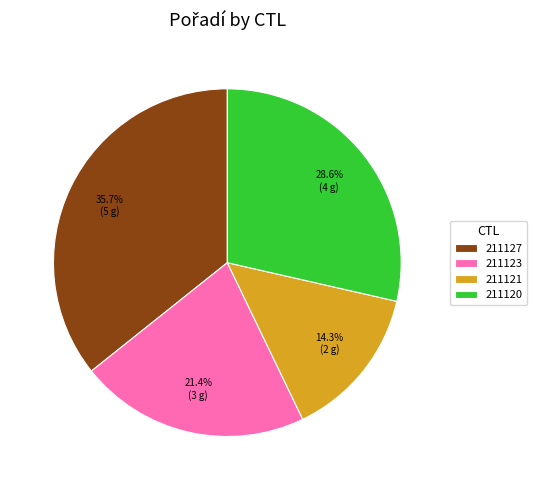

The 211121 slice represents 14% of the pie. True or false?

True